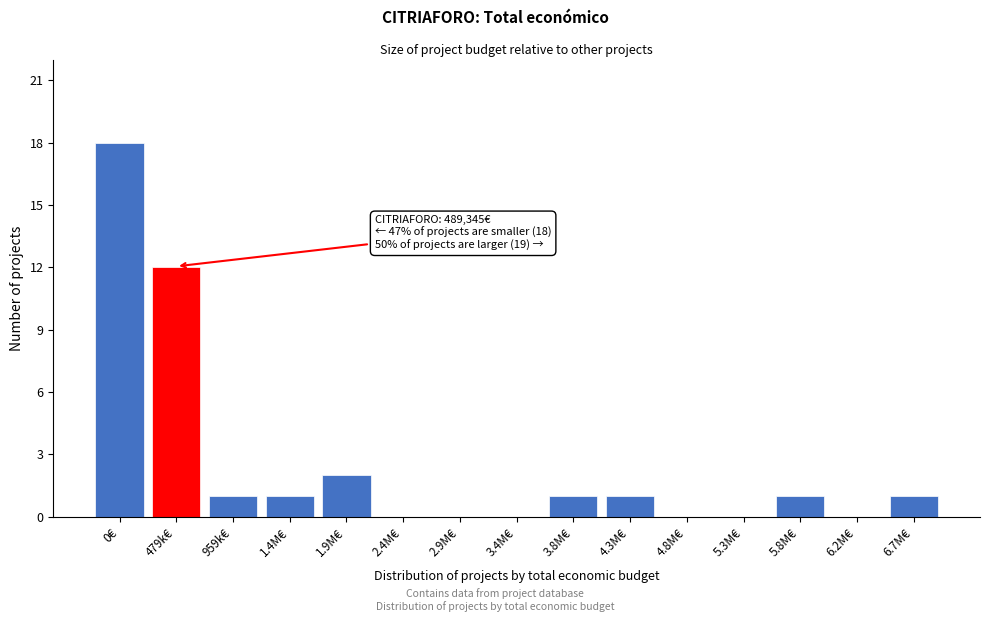

Reading left to right, what are all the values shown in this chart?

0€=18	479k€=12	959k€=1	1.4M€=1	1.9M€=2	2.4M€=0	2.9M€=0	3.4M€=0	3.8M€=1	4.3M€=1	4.8M€=0	5.3M€=0	5.8M€=1	6.2M€=0	6.7M€=1